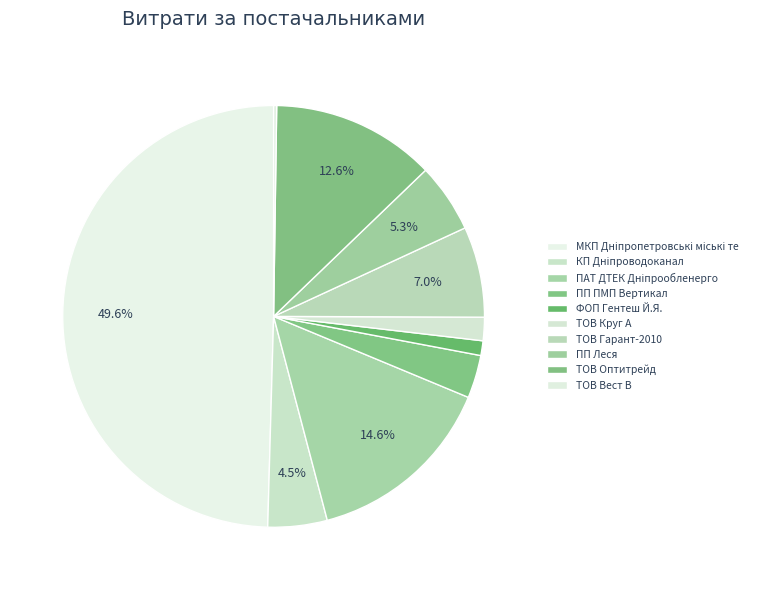

What is the total percentage of ТОВ Гарант-2010 and КП Дніпроводоканал?

11.5%